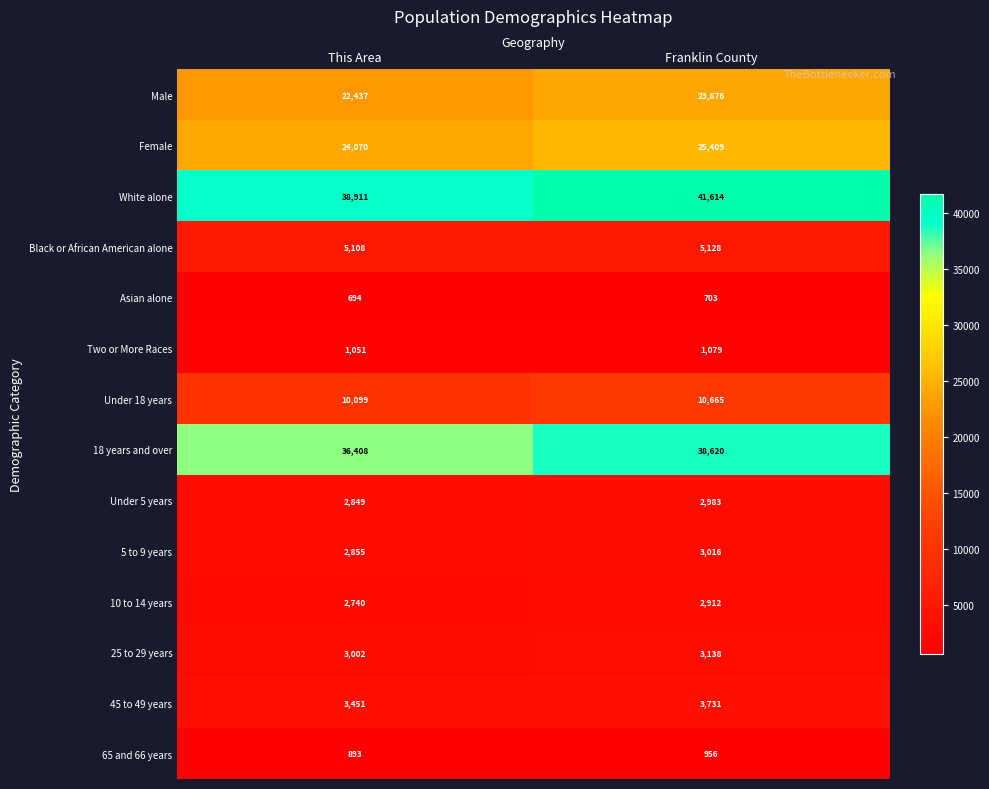

Reading left to right, extract all data points from this chart.

Male: 22437	23876
Female: 24070	25409
White alone: 38911	41614
Black or African American alone: 5108	5128
Asian alone: 694	703
Two or More Races: 1051	1079
Under 18 years: 10099	10665
18 years and over: 36408	38620
Under 5 years: 2849	2983
5 to 9 years: 2855	3016
10 to 14 years: 2740	2912
25 to 29 years: 3002	3138
45 to 49 years: 3451	3731
65 and 66 years: 893	956